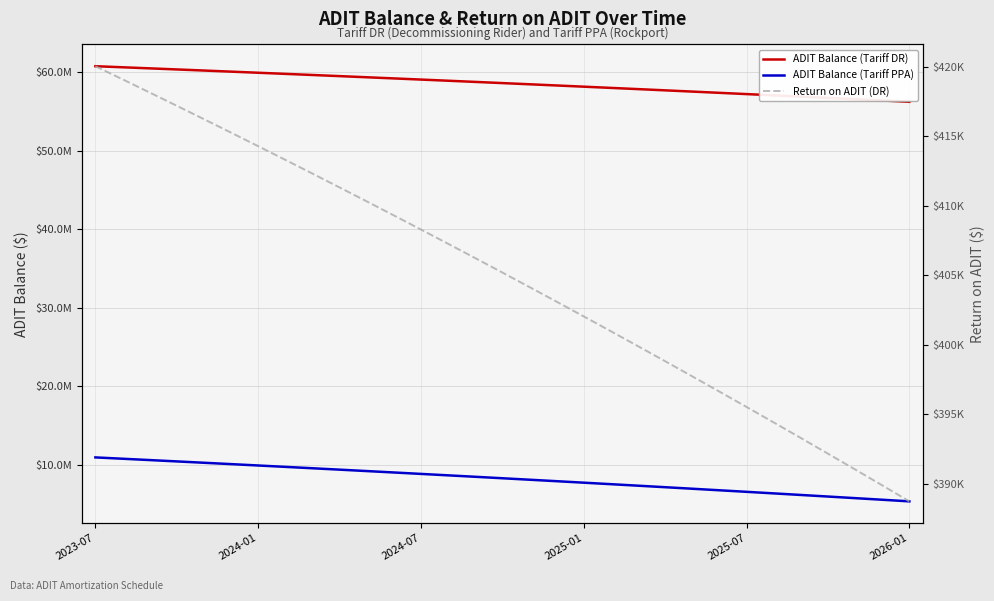

Where is Return on ADIT (DR) nearest to the value 404389?

16